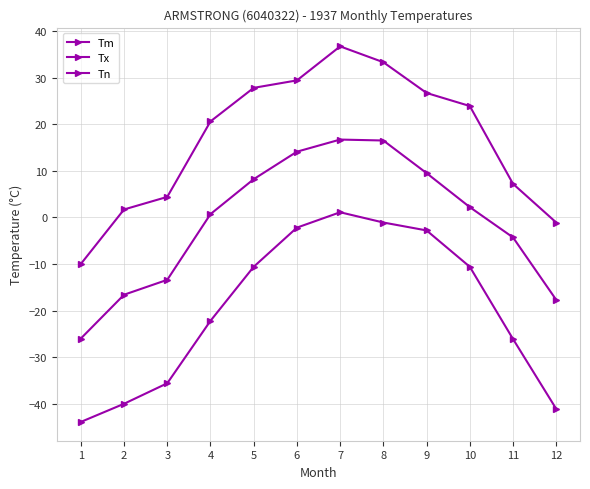

How many lines are shown in the chart?

3